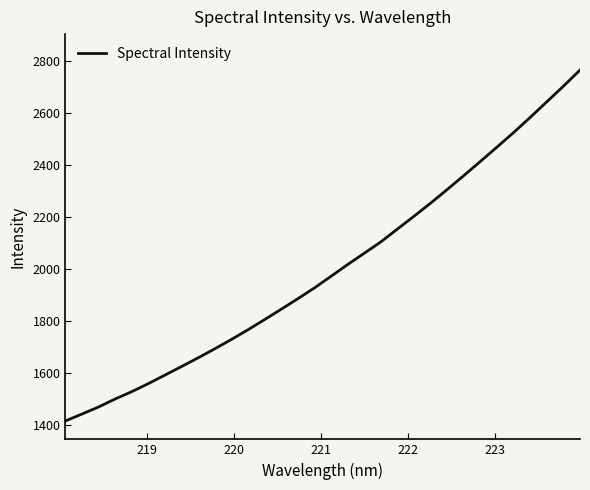

What is the maximum value shown in the chart?

2764.6